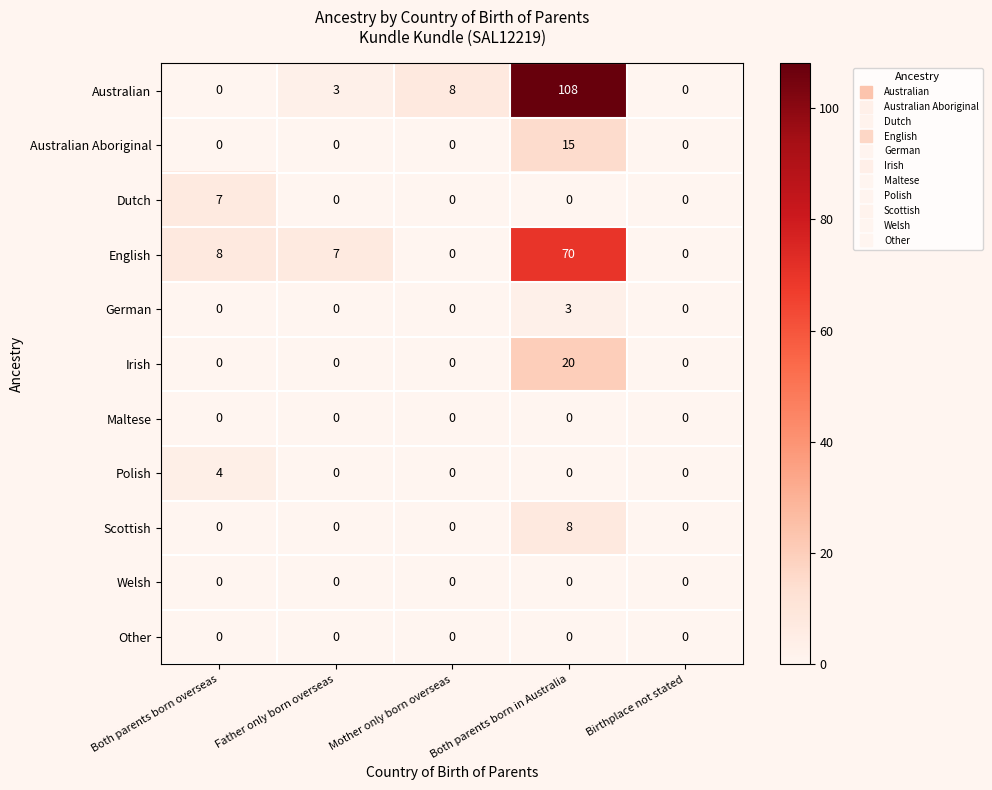

What is the difference between the maximum and minimum values in the Australian Aboriginal series?

15